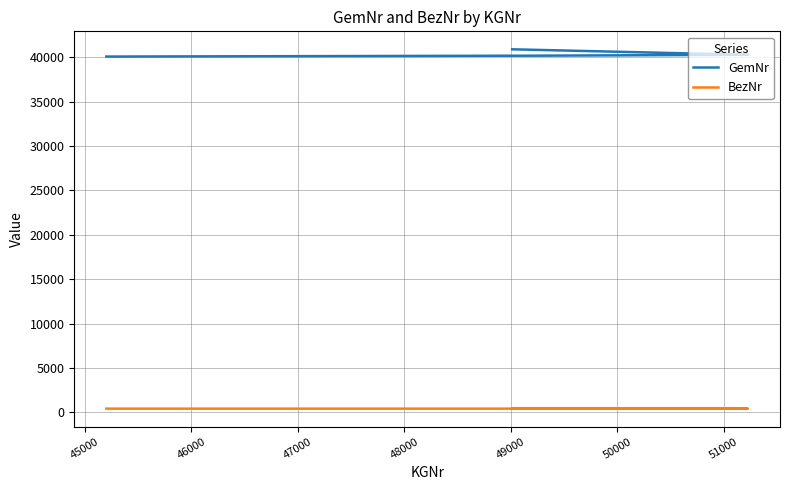

The value of BezNr at 47000 is 401. True or false?

True